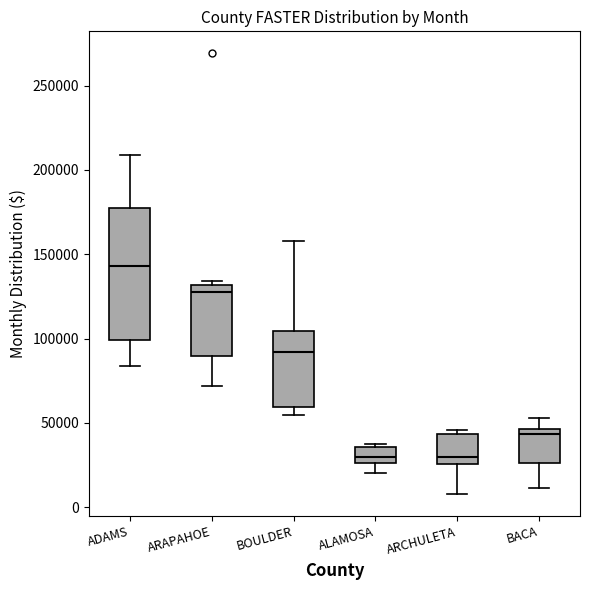

Reading left to right, transcribe this box plot: for each box, give where its median line is, the range the box spans, and where its two whiskers end, as read against the y-axis. The values are not printed on the chart, so give them approximately, as read against the axis.

ADAMS: median 145000, box 100000 to 175000, whiskers 85000 to 210000
ARAPAHOE: median 130000 (just below the box's upper edge), box 90000 to 130000, whiskers 70000 to 135000
BOULDER: median 90000, box 60000 to 105000, whiskers 55000 to 160000
ALAMOSA: median 30000, box 25000 to 35000, whiskers 20000 to 35000 (just above the box's upper edge)
ARCHULETA: median 30000, box 25000 to 45000, whiskers 10000 to 45000 (just above the box's upper edge)
BACA: median 45000 (just below the box's upper edge), box 25000 to 45000, whiskers 10000 to 55000